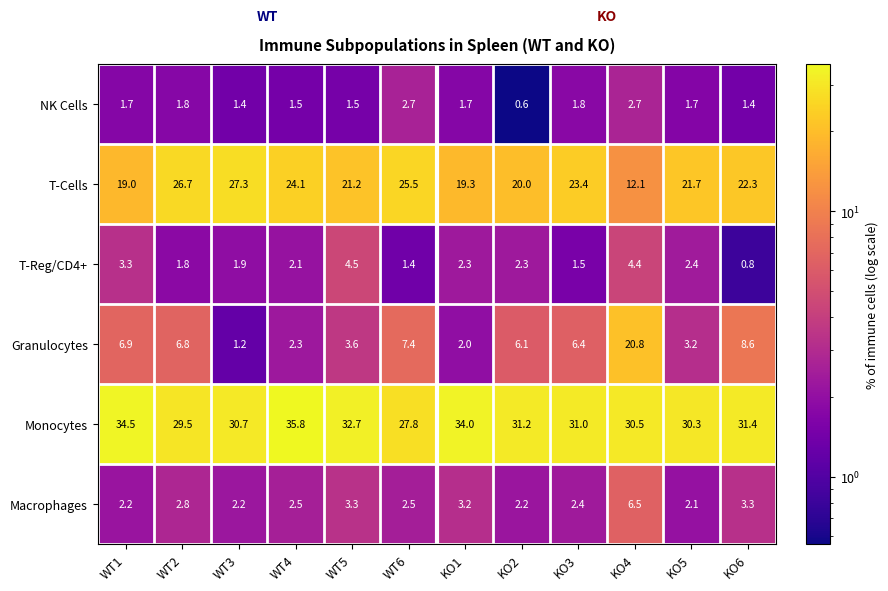

Where does the T-Reg/CD4+ series first go above 2?

WT1